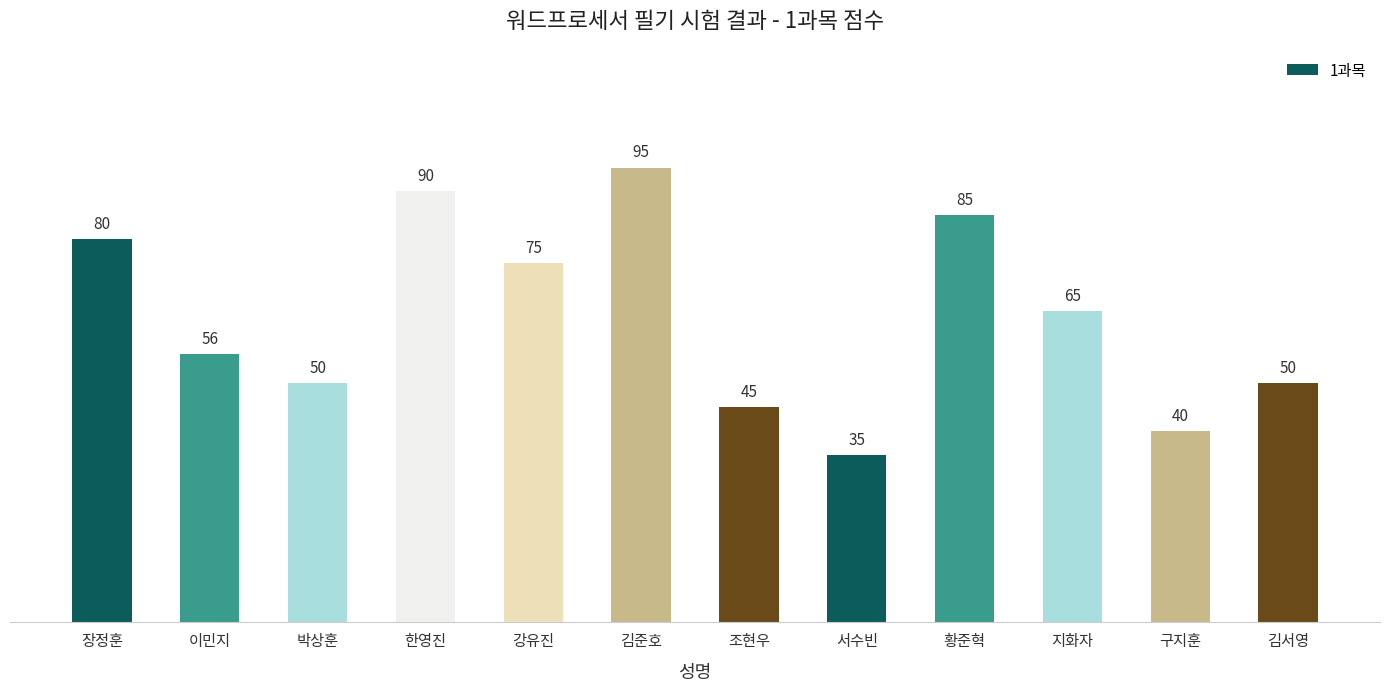

What is the difference between the values at 이민지 and 서수빈?

21